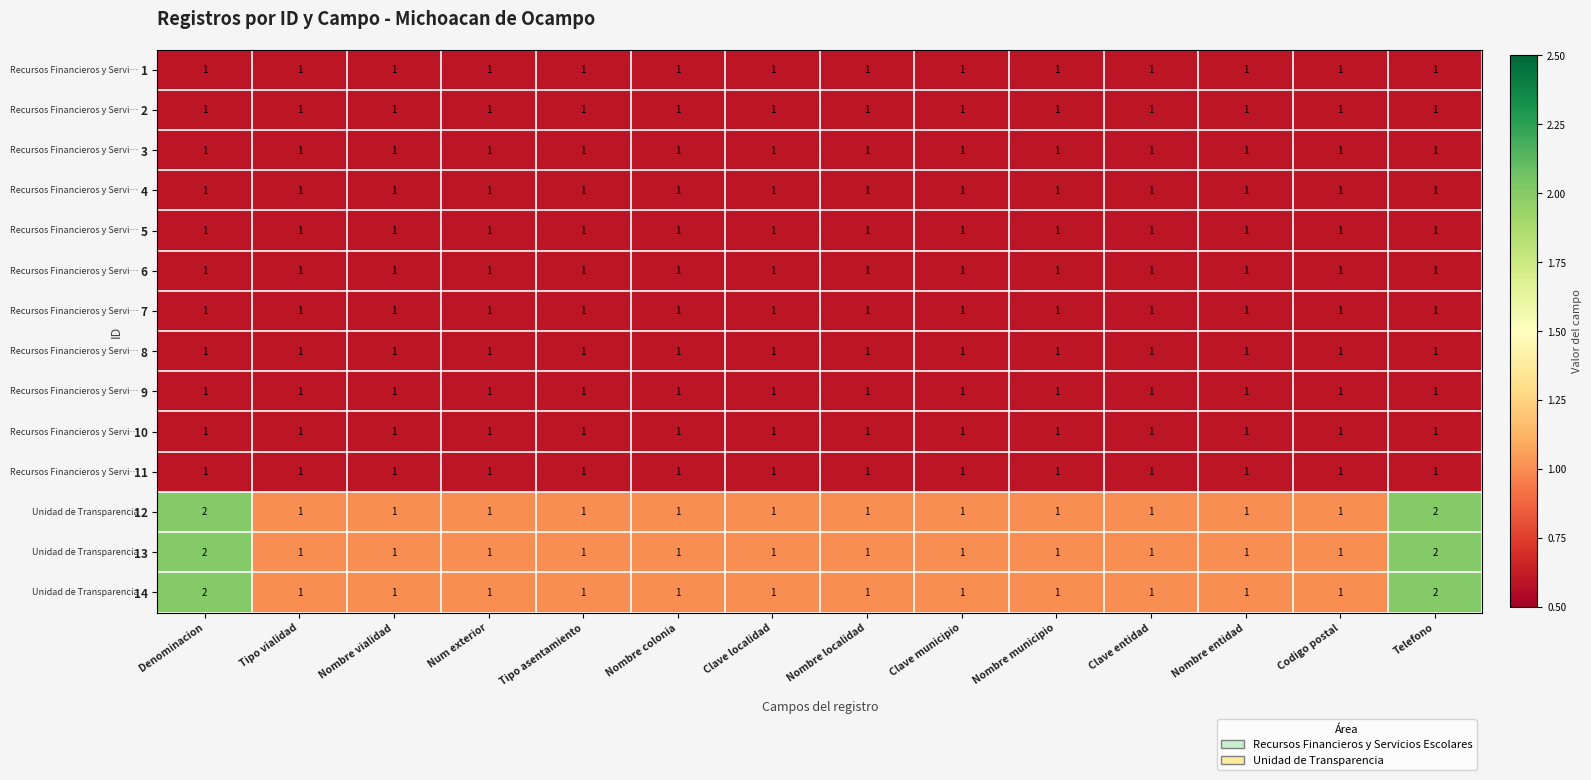

Is it true that 6 equals 1 at Nombre vialidad?

True